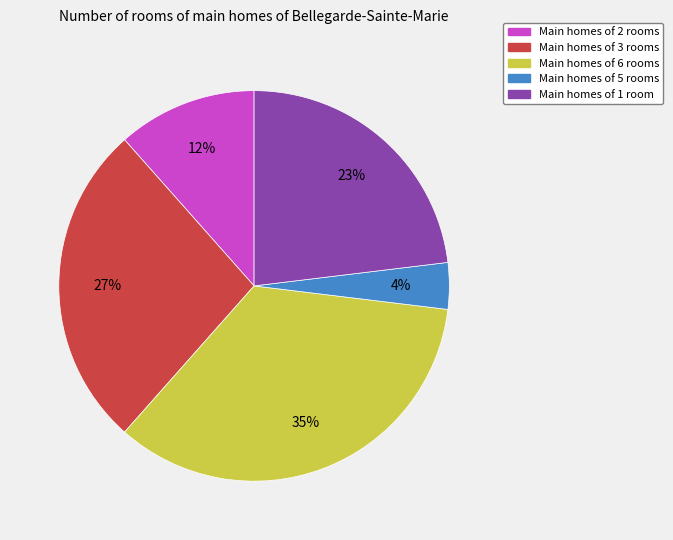

To the nearest percent, what is the difference between the largest and smallest slice percentages?

31%